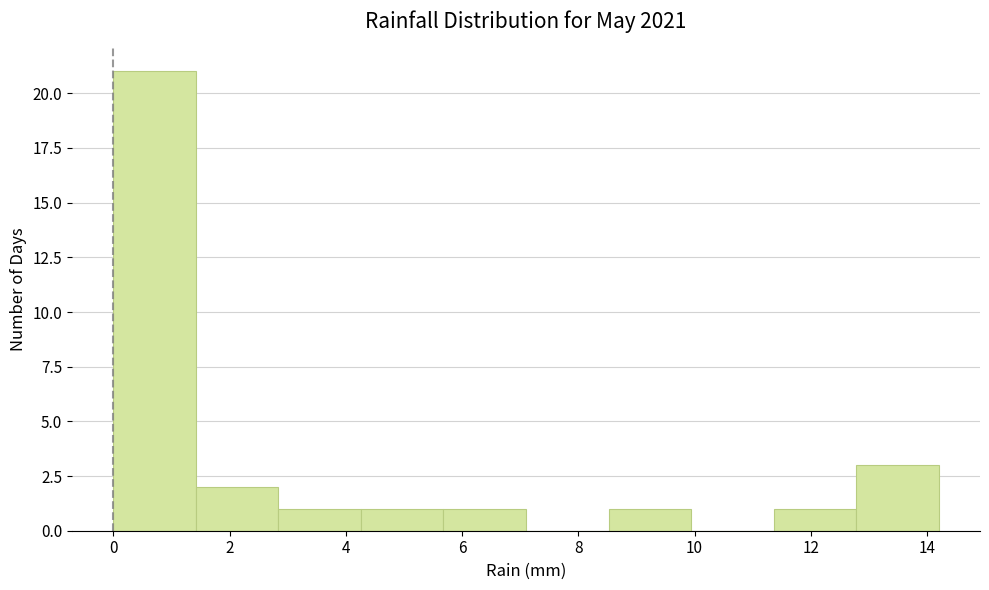

What is the height of the bar covering 2.84 to 4.26 on the x-axis? Neither the bar edges nor the heights are printed on the chart, so give them approximately, as read against the axes.

1